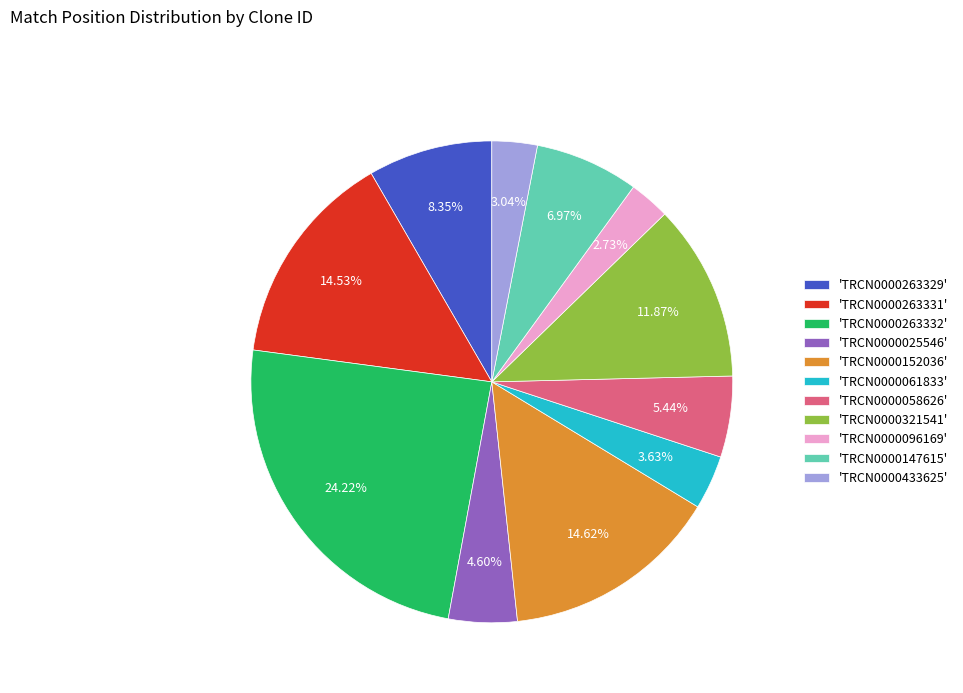

Is the sum of 'TRCN0000058626' and 'TRCN0000263332' greater than half?

No